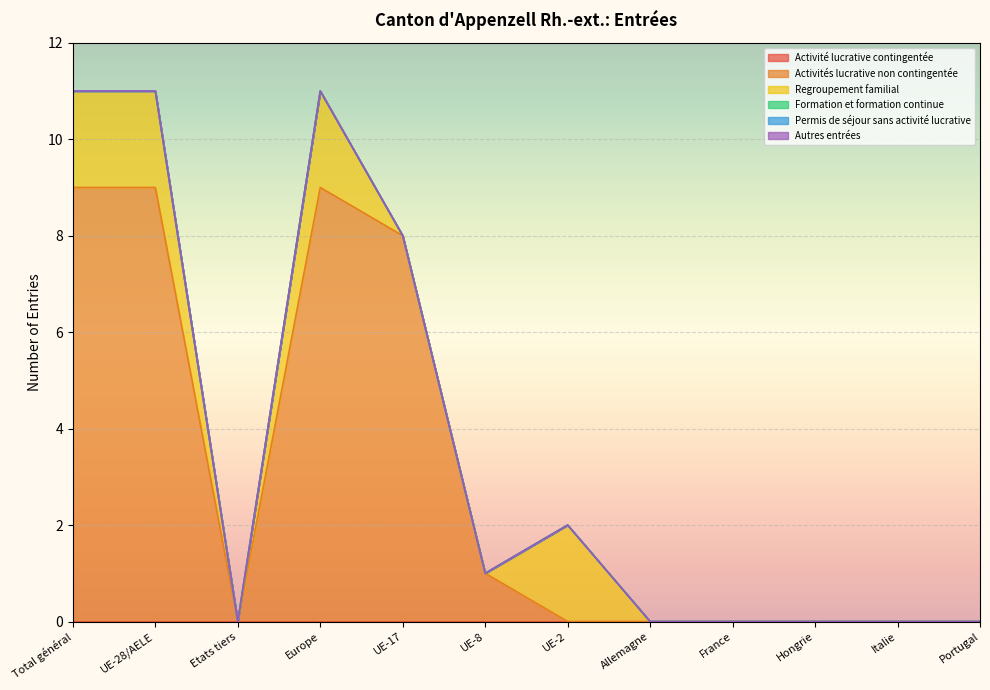

Is the value of Autres entrées at France greater than the value of Formation et formation continue at Italie?

No